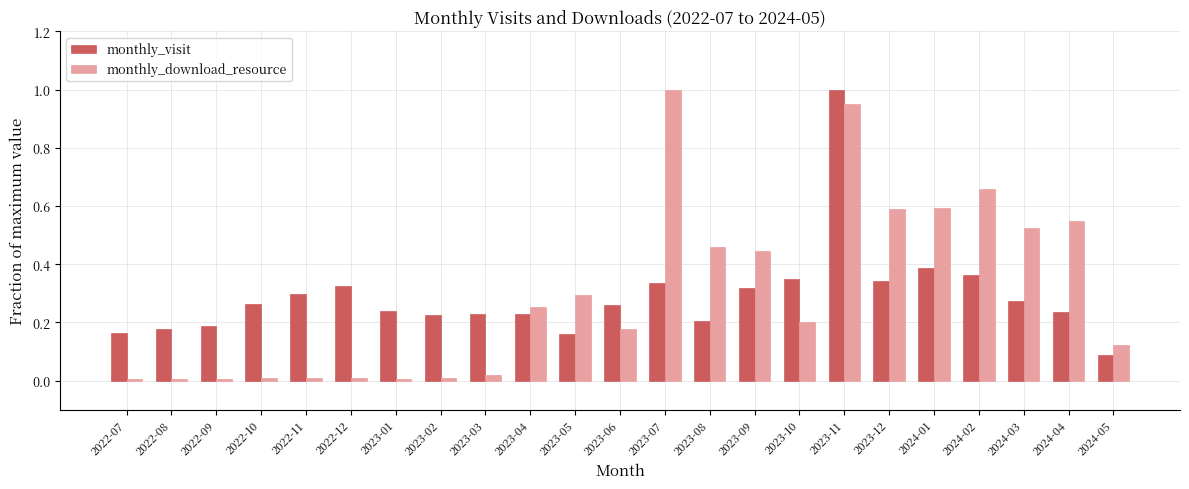

True or false: monthly_visit has a value of 0.3 at 2024-03.

True